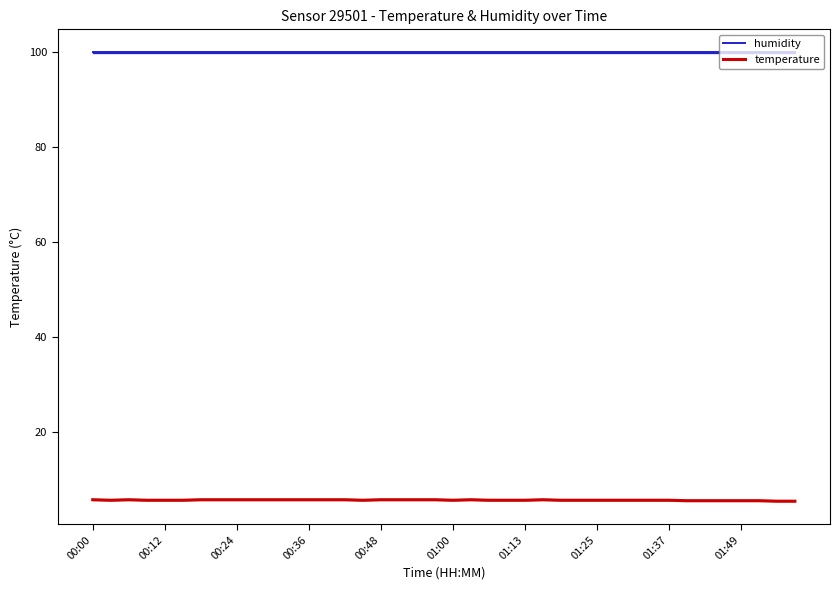

Read the humidity value at 10.

99.9